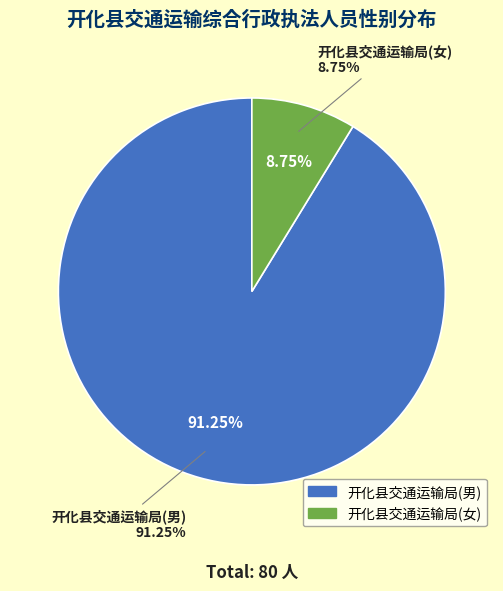

What portion of the pie excludes 开化县交通运输局(男)?

8.8%